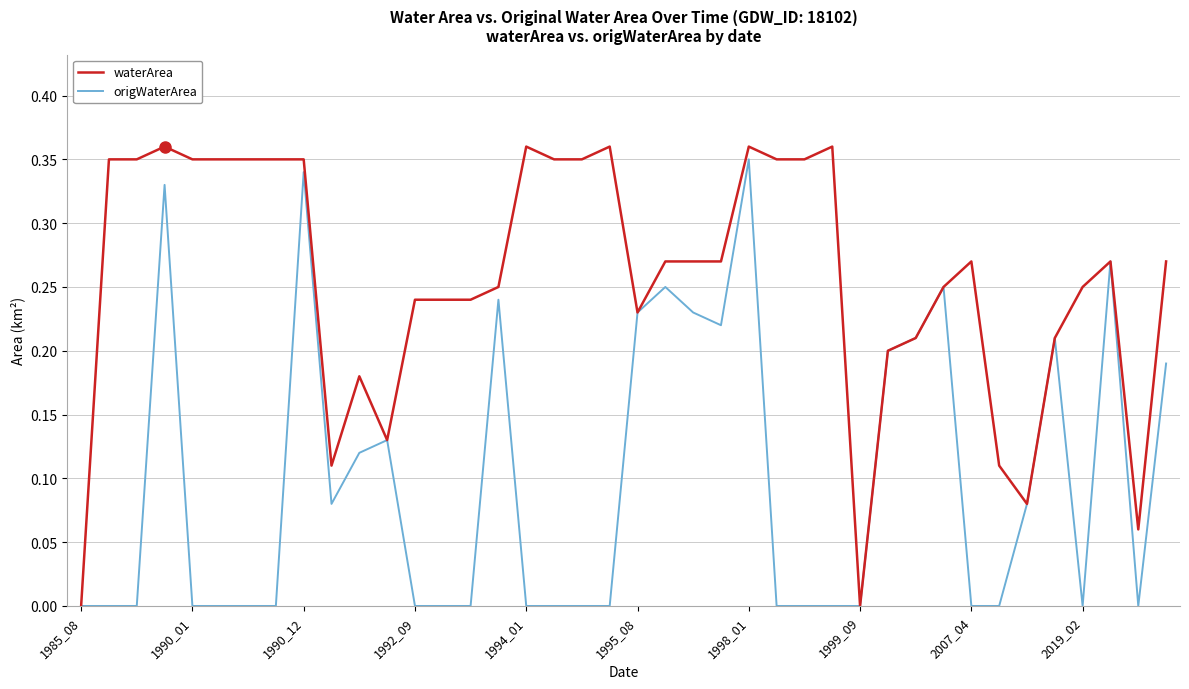

Rank the series by their average value, from highest to lowest.

waterArea, origWaterArea